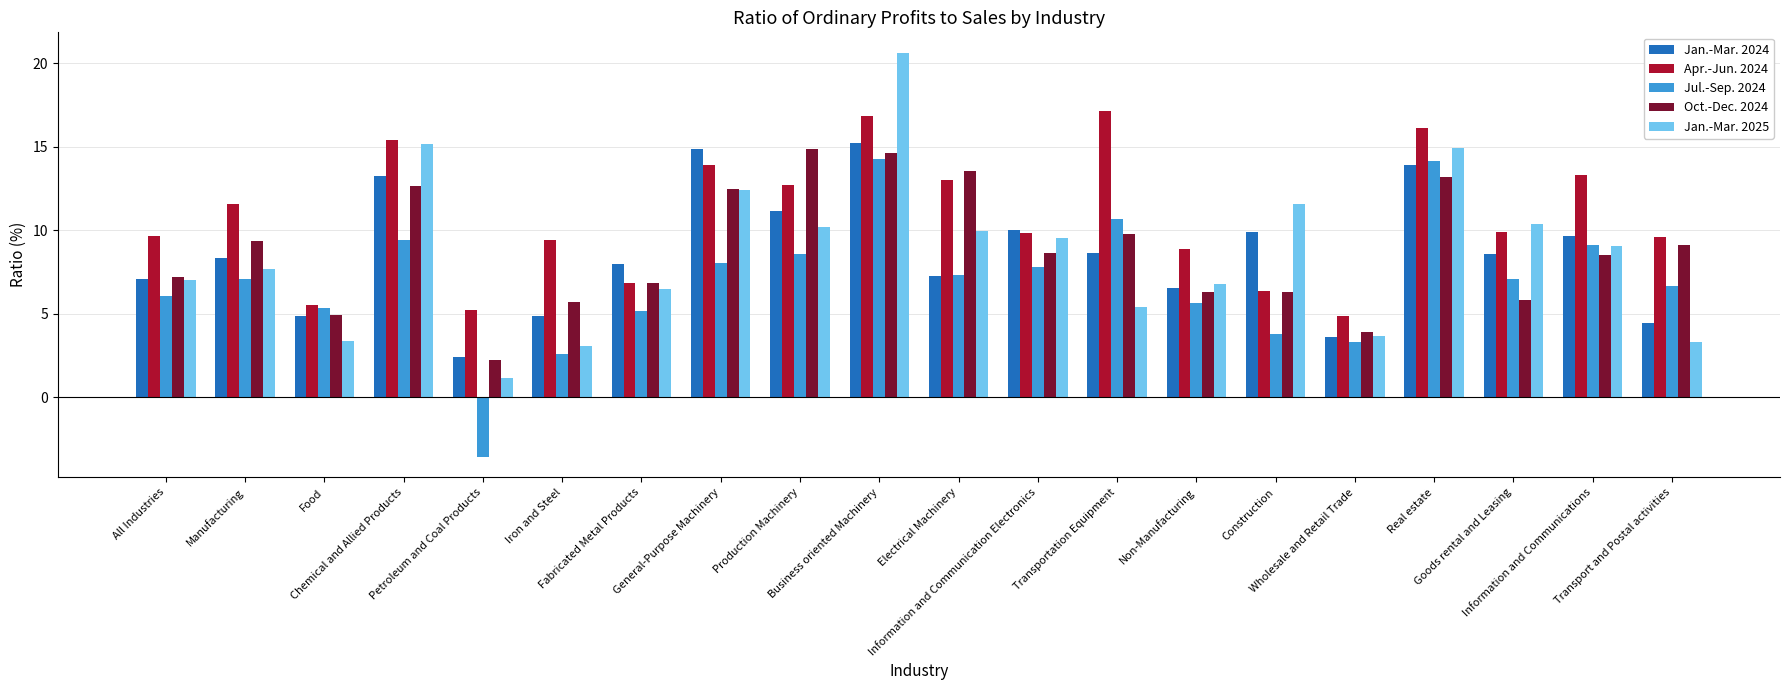

What is the highest value of the Jan.-Mar. 2024 series?

15.2